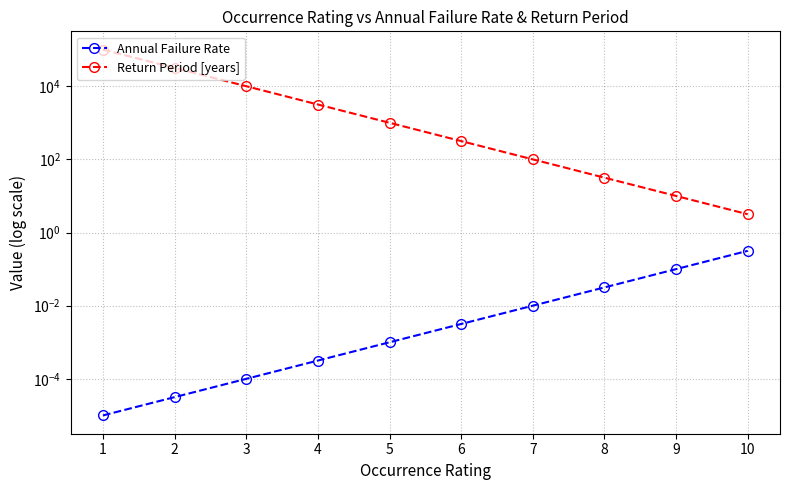

What value does the Annual Failure Rate series have at 10?

0.3